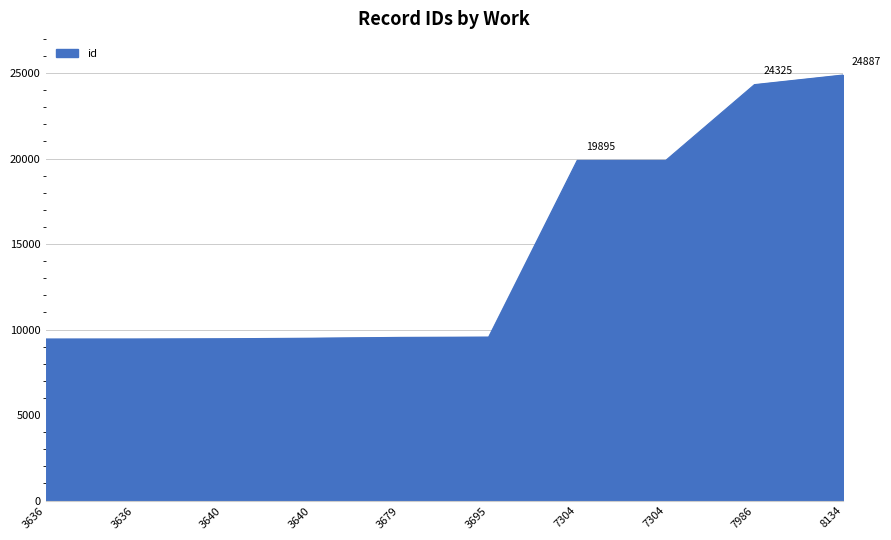

Is this an area chart (filled region under the line)?

Yes